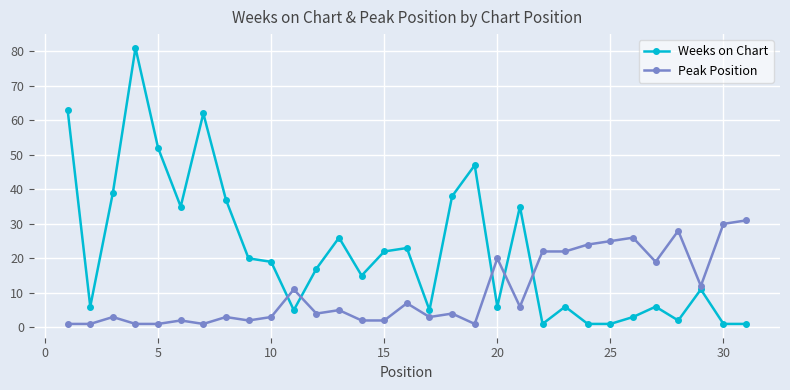

How many data points does each series have?

31